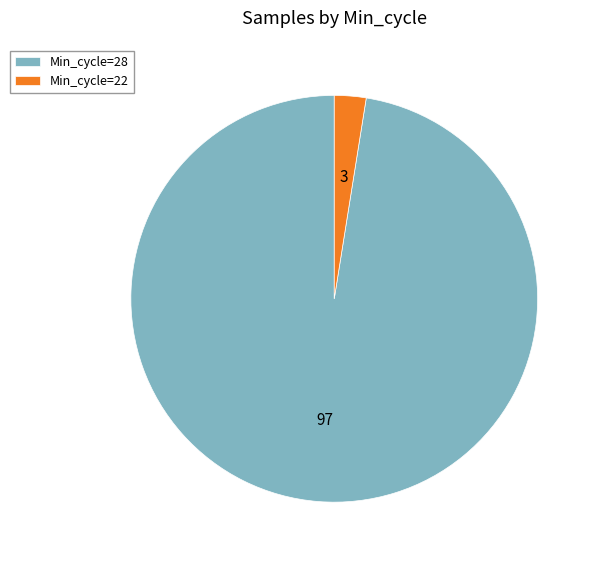

Combined, do Min_cycle=28 and Min_cycle=22 account for over 50%?

Yes